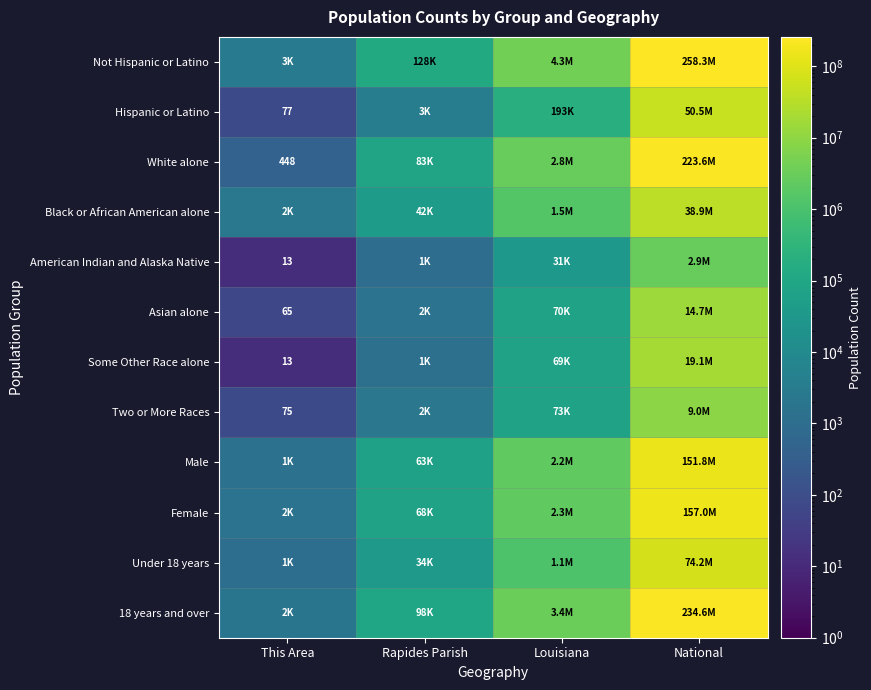

The White alone series shows 209 at This Area. True or false?

False